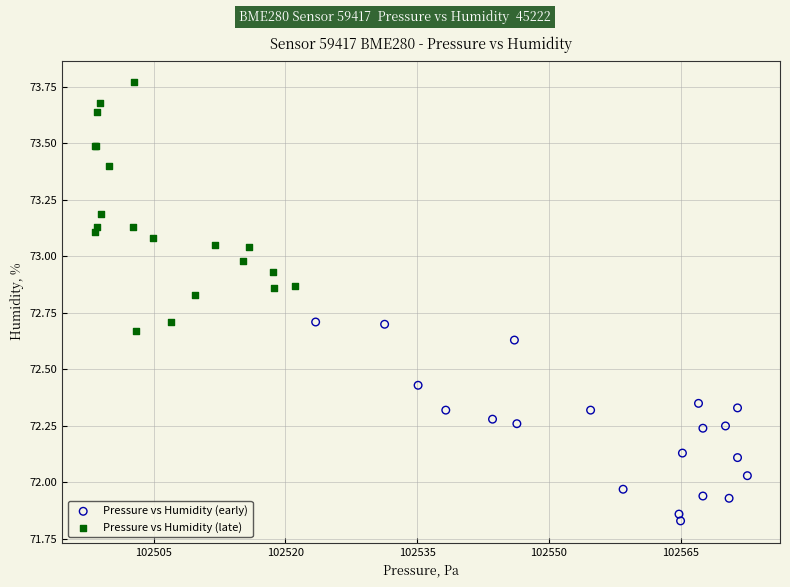

Which series reaches the maximum Y coordinate?

Pressure vs Humidity (late)